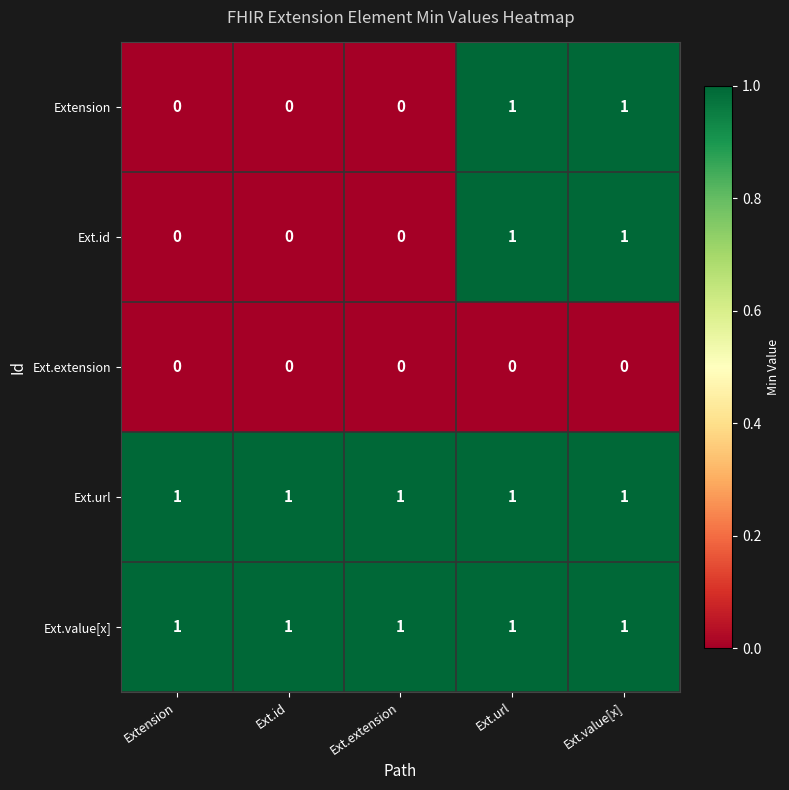

At how many categories does at least one series exceed 0?

5